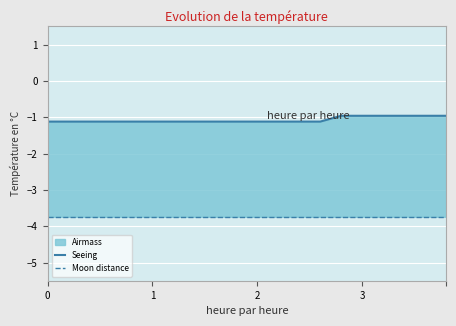

True or false: Moon distance has a value of -6.5 at 11.

False